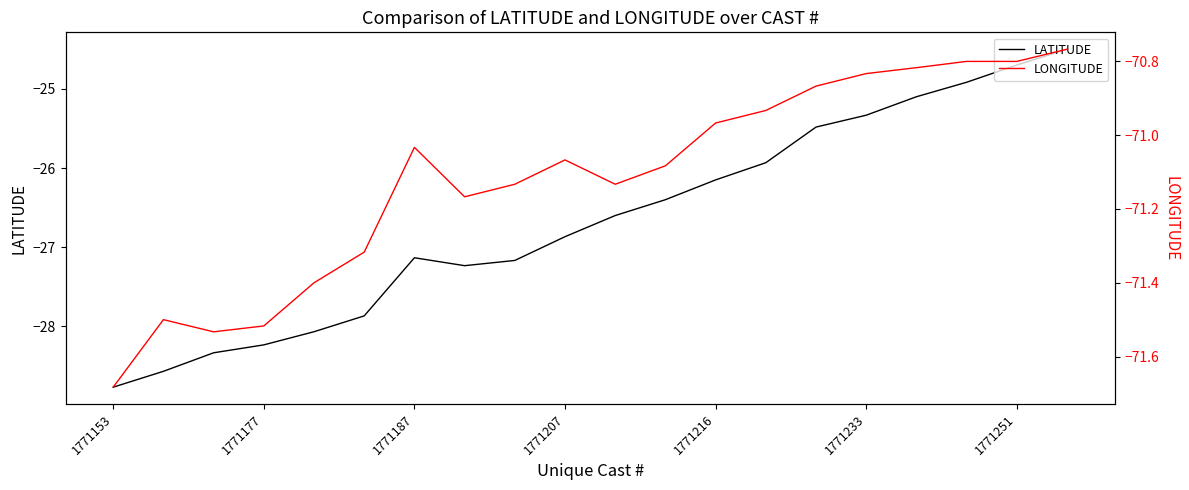

List the series in order of their peak value, highest first.

LATITUDE, LONGITUDE